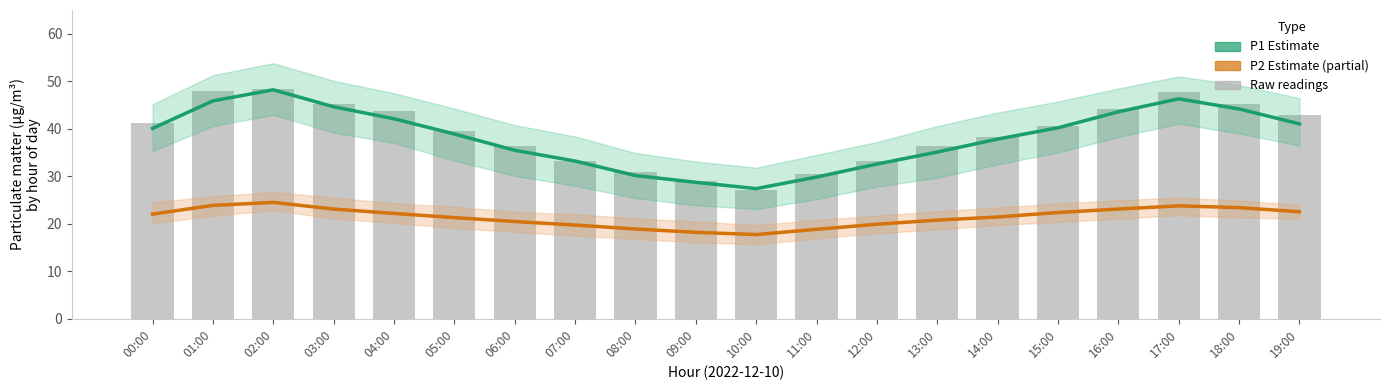

What position from the left is 00:00?

1